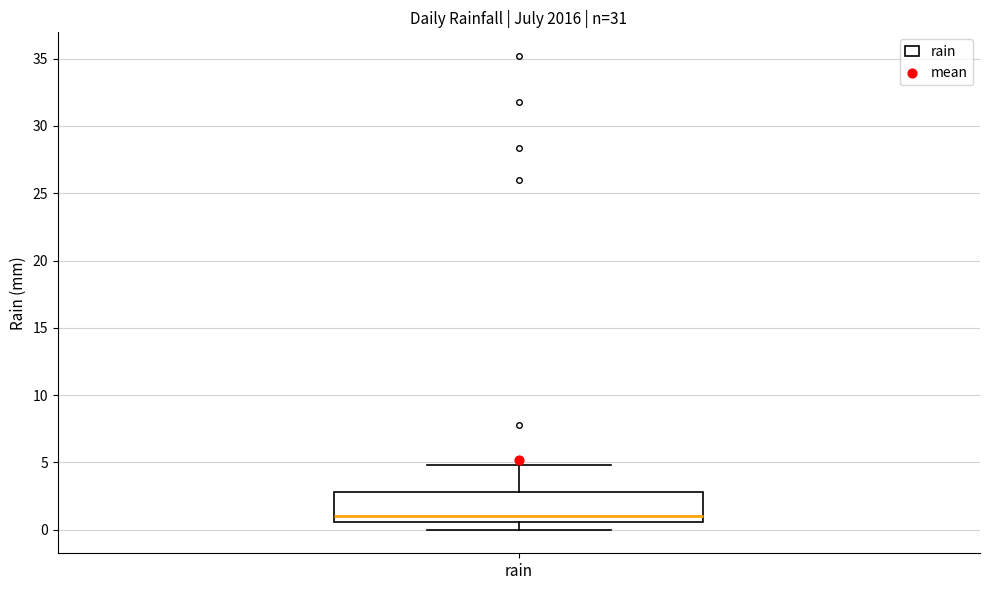

Where does the median line of the box for rain sit on the y-axis? The values are not printed on the chart, so give them approximately, as read against the axis.

1.0